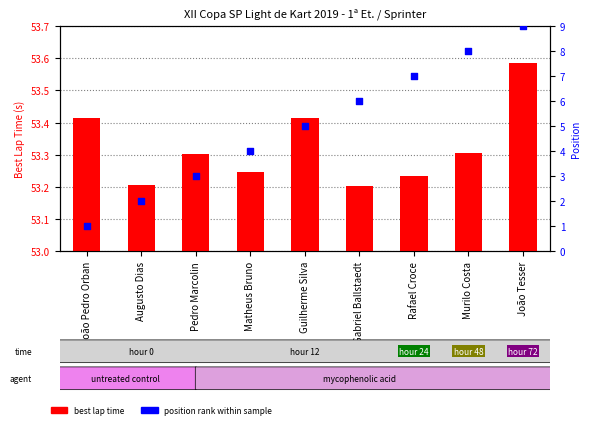

What are all the series names shown in the legend?

best lap time, position rank